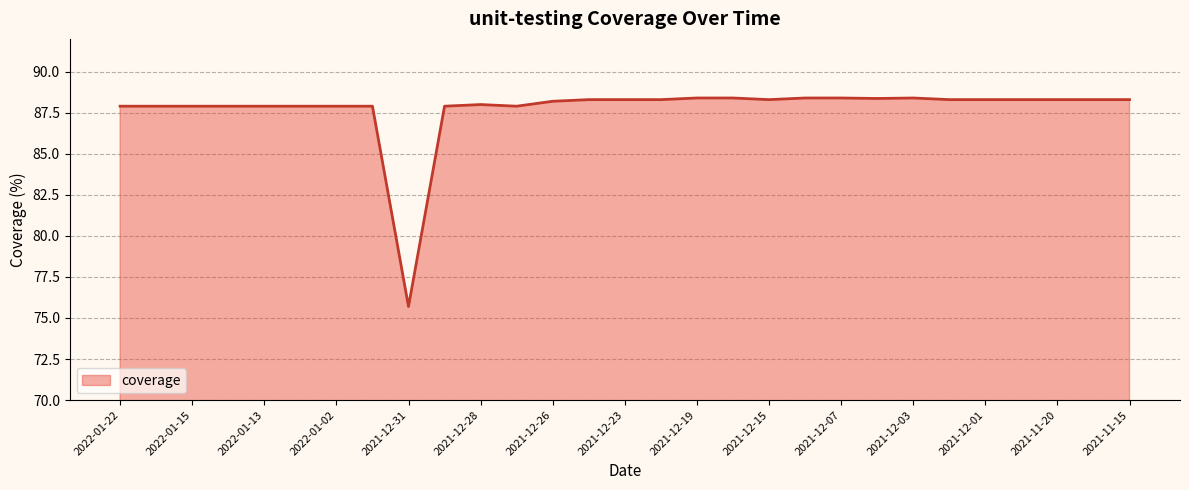

What is the smallest value displayed?

75.7